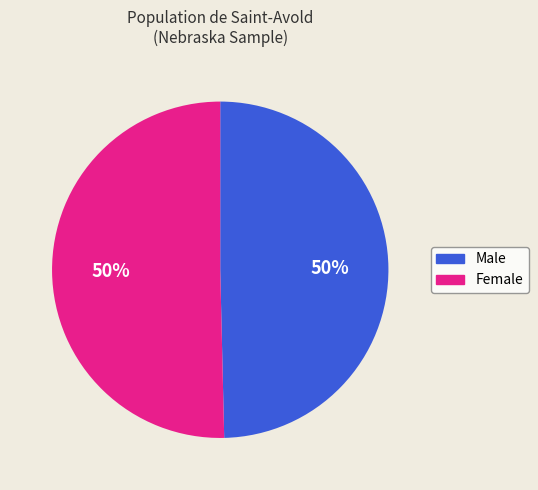

Is the sum of Female and Male greater than half?

Yes